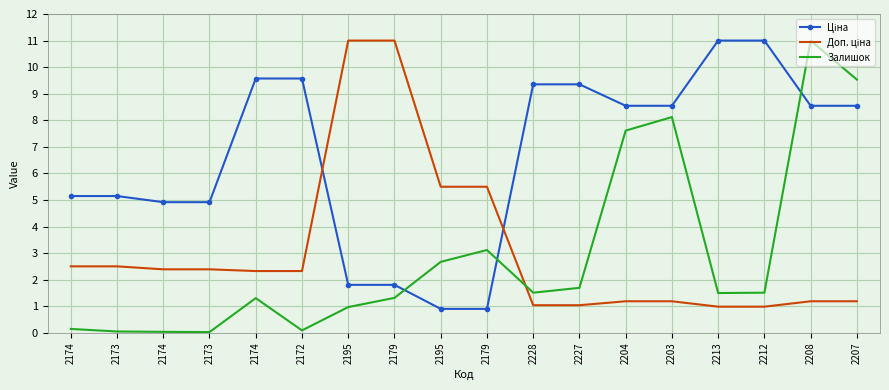

What is the total value across all series at 2174?

7.8